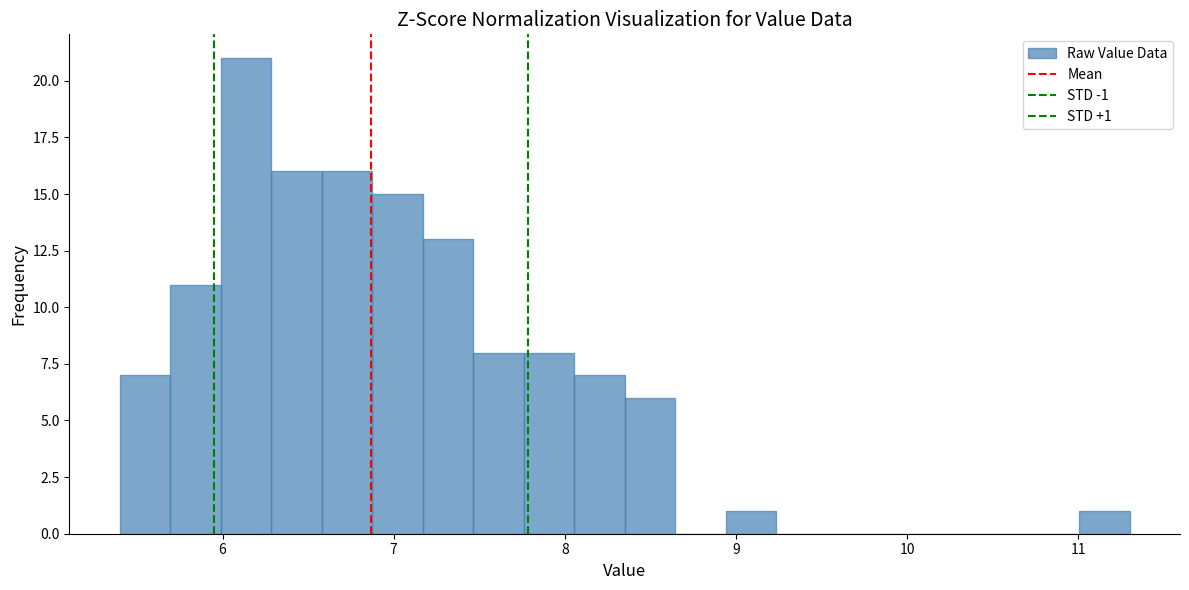

Read against the x-axis, roughly where is the centre of the tallest bar?

6.1